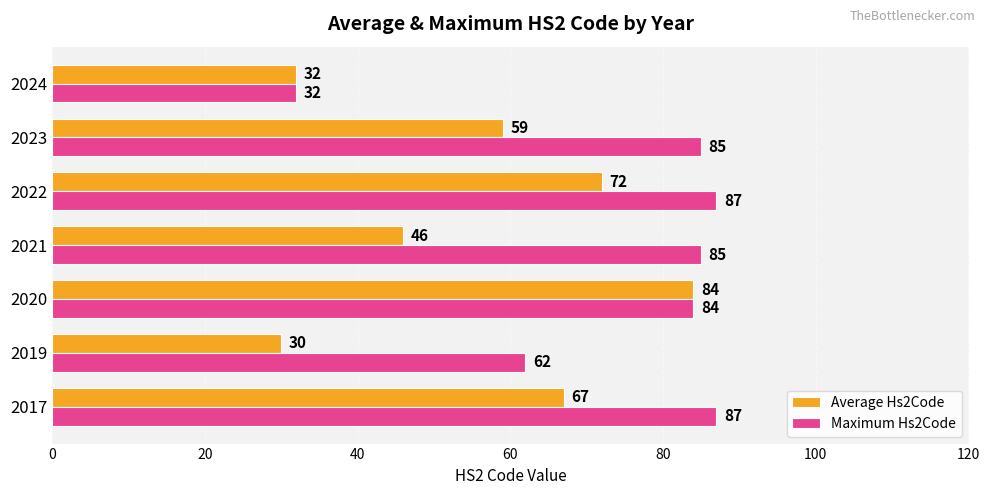

What is the difference between the maximum and minimum values in the Average Hs2Code series?

54